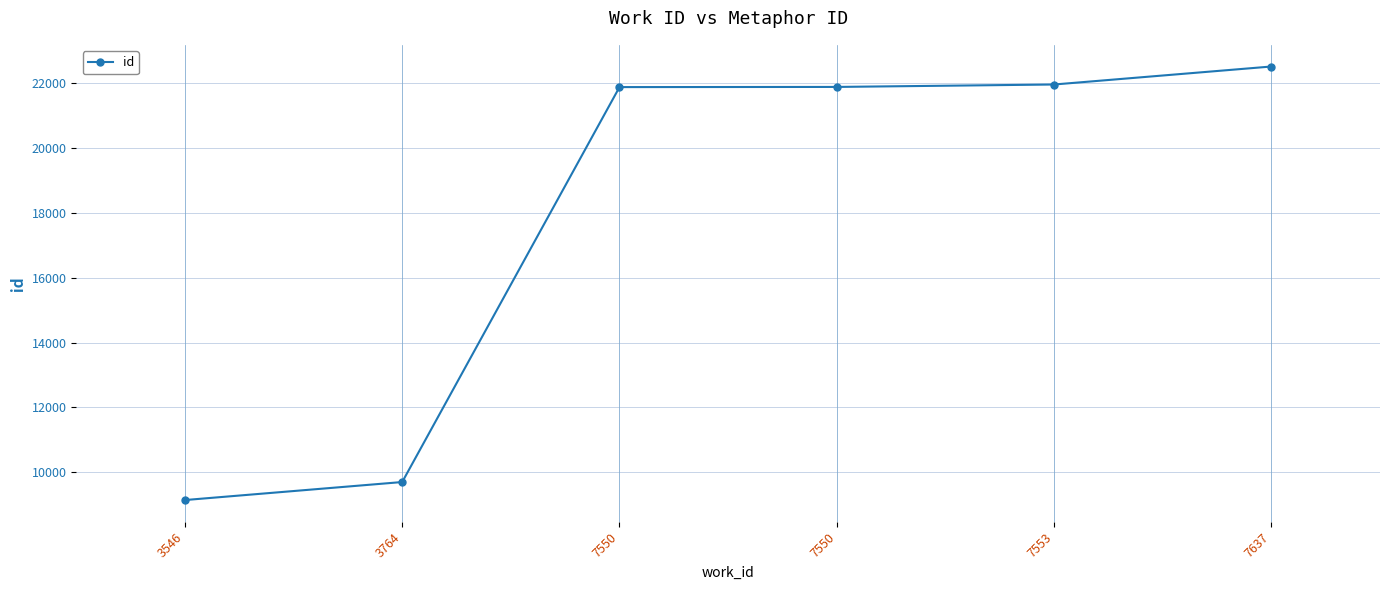

At which label does the data first exceed 21871?

7553